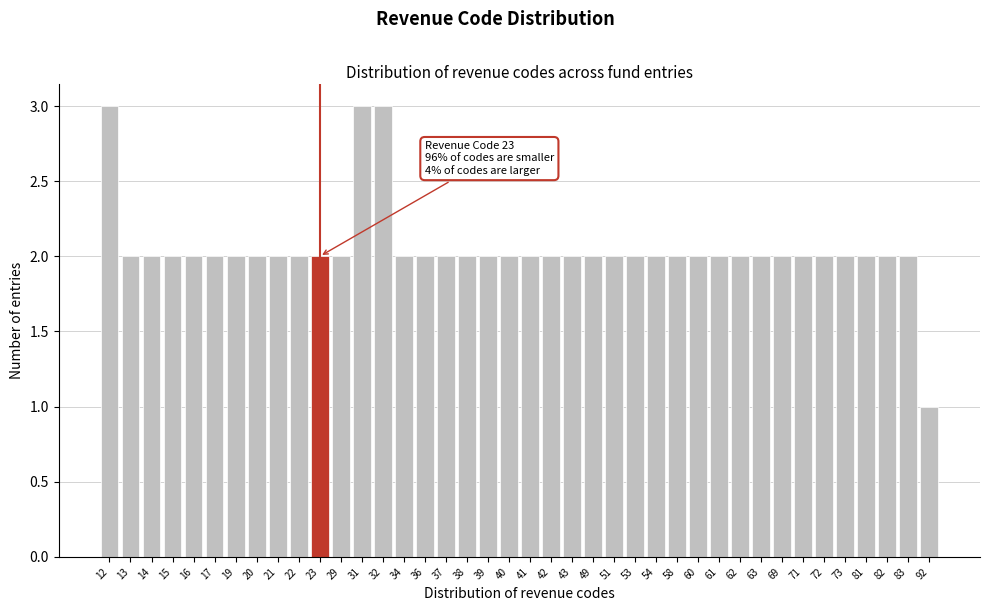

What is the value of the 5th bar from the left?

2